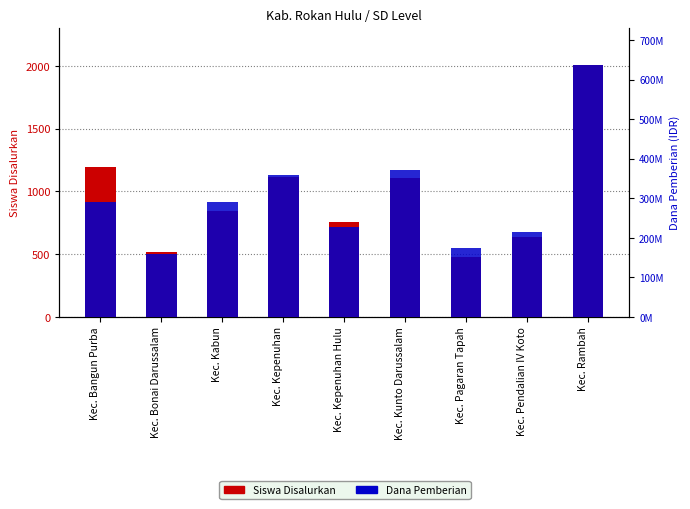

Reading left to right, transcribe all the data shown in this chart.

Siswa Disalurkan: Kec. Bangun Purba=1190	Kec. Bonai Darussalam=512	Kec. Kabun=839	Kec. Kepenuhan=1110	Kec. Kepenuhan Hulu=755	Kec. Kunto Darussalam=1107	Kec. Pagaran Tapah=480	Kec. Pendalian IV Koto=633	Kec. Rambah=2004
Dana Pemberian: Kec. Bangun Purba=290700000	Kec. Bonai Darussalam=159975000	Kec. Kabun=290475000	Kec. Kepenuhan=359325000	Kec. Kepenuhan Hulu=226125000	Kec. Kunto Darussalam=370350000	Kec. Pagaran Tapah=174150000	Kec. Pendalian IV Koto=215325000	Kec. Rambah=636525000